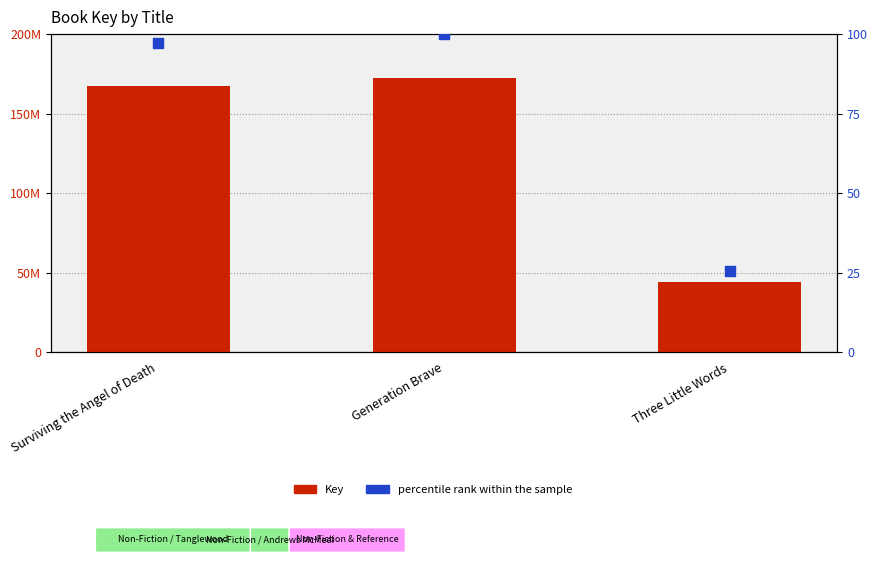

What is the total value across all series at Surviving the Angel of Death?

167442268.2